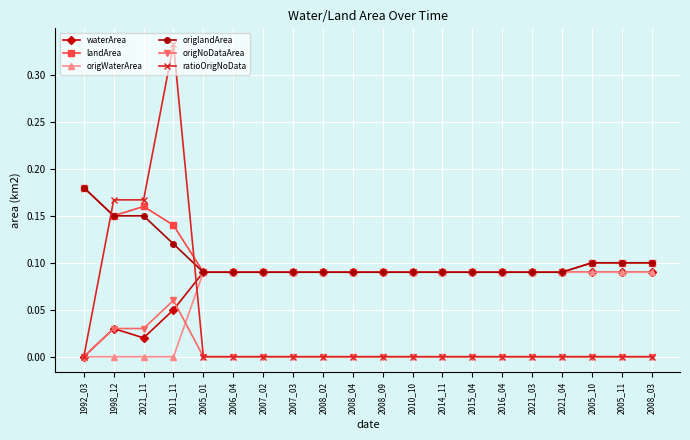

Between which two adjacent categories do ratioOrigNoData and origlandArea first intersect?

1992_03 and 1998_12